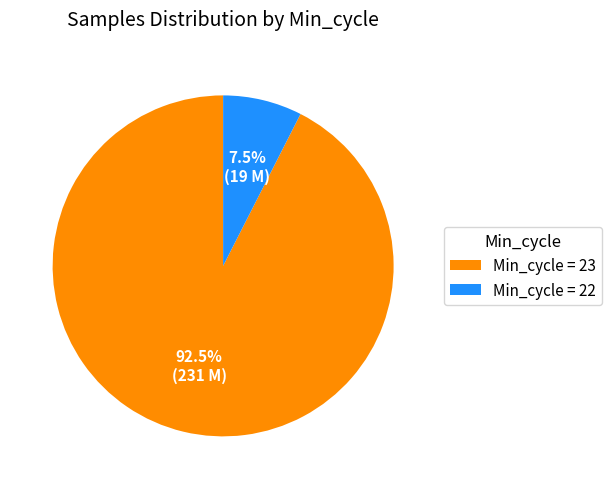

Rank the categories by value from lowest to highest.

Min_cycle = 22, Min_cycle = 23